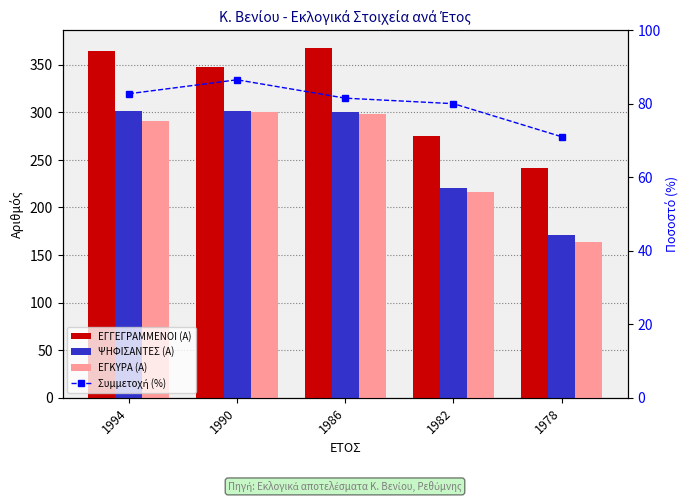

At how many categories does at least one series exceed 165?

5